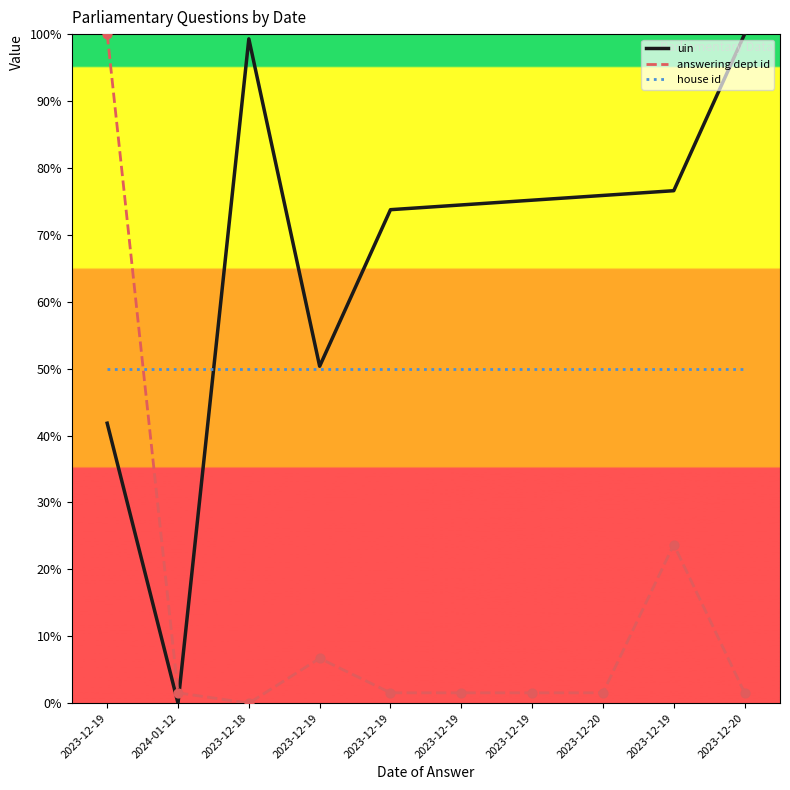

What are all the series names shown in the legend?

uin, answering dept id, house id